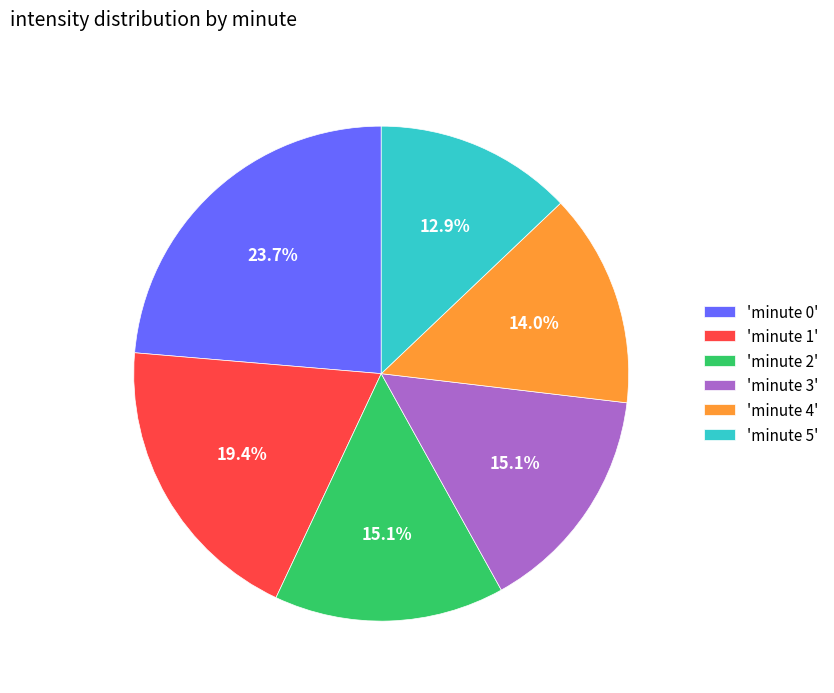

What is the smallest slice in the pie chart?

'minute 5'